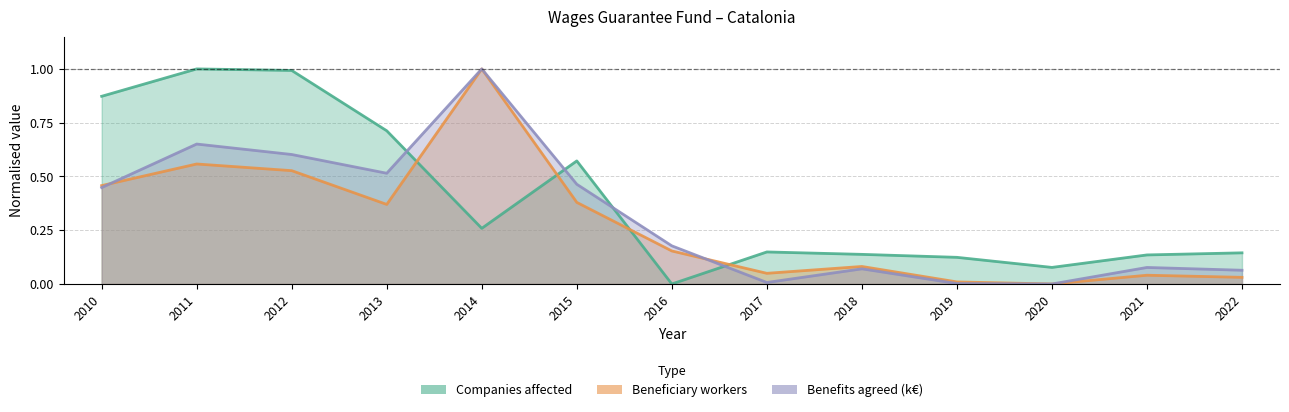

List the labels in order of Benefits agreed (thousands of euros) value, smallest first.

2020, 2019, 2017, 2022, 2018, 2021, 2016, 2010, 2015, 2013, 2012, 2011, 2014